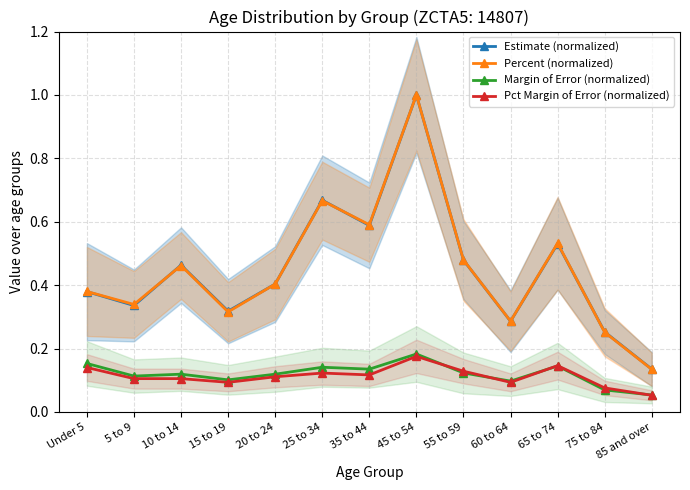

Rank the series by their maximum value, from lowest to highest.

Pct Margin of Error (normalized), Margin of Error (normalized), Estimate (normalized), Percent (normalized)